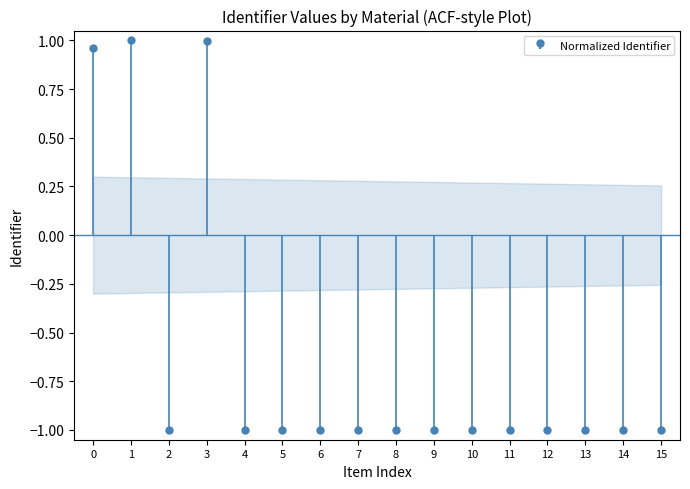

How many data points does each series have?

16